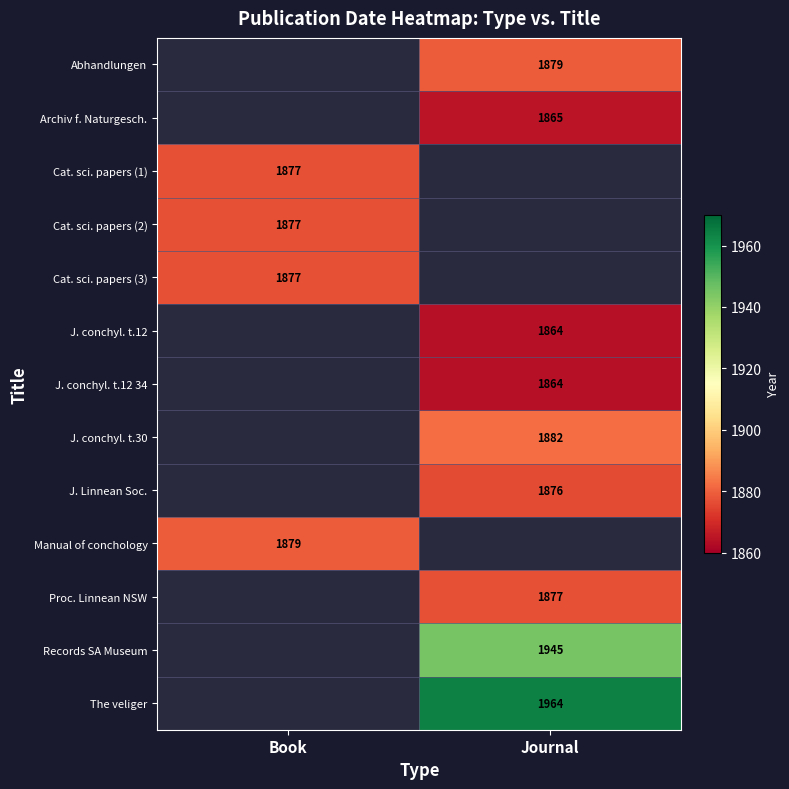

Is the value of Cat. sci. papers (2) at Book greater than the value of The veliger at Journal?

No